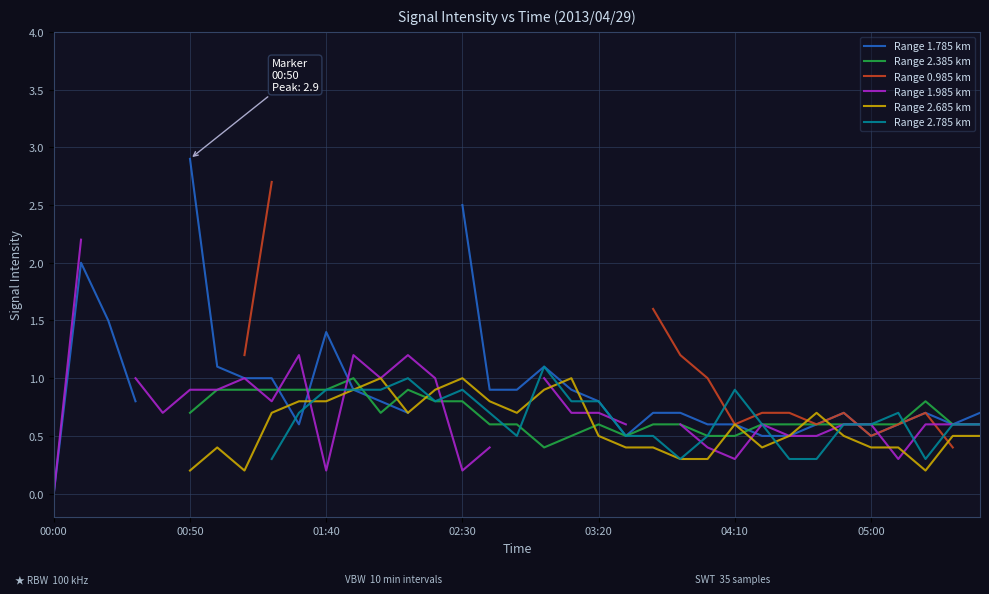

How many interior local peaks does the Range 2.385 km series have?

4